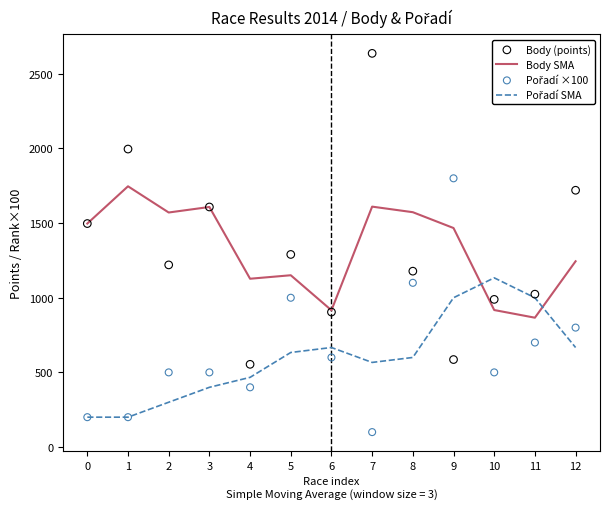

Which series reaches the maximum Y coordinate?

Body (points)